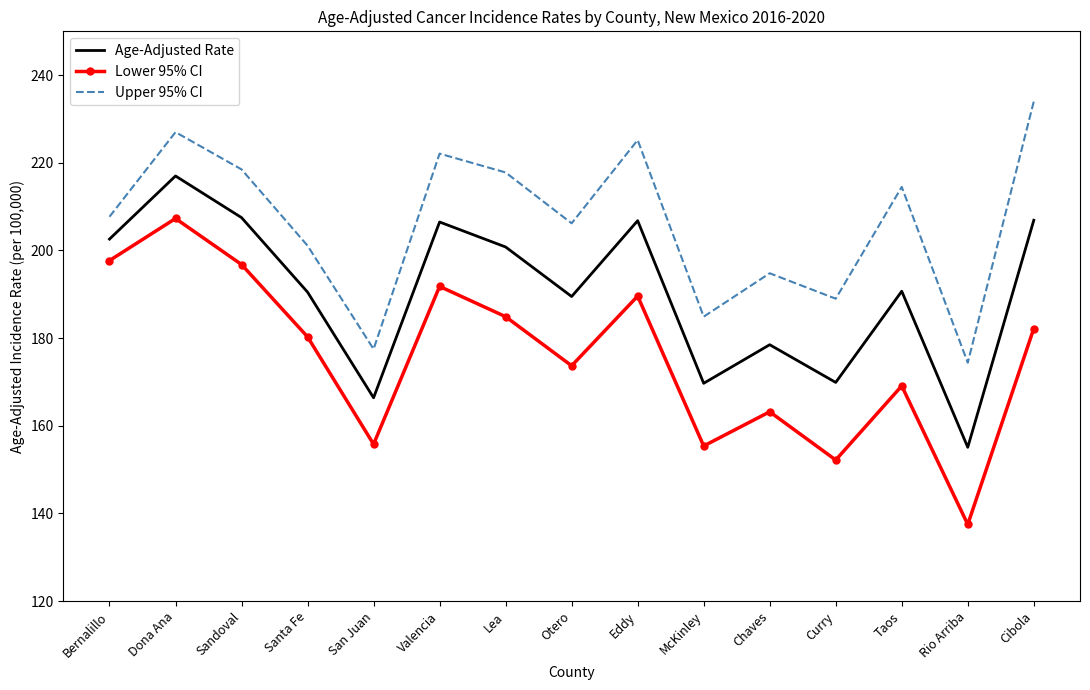

True or false: Age-Adjusted Rate and Upper 95% CI cross at least once.

False